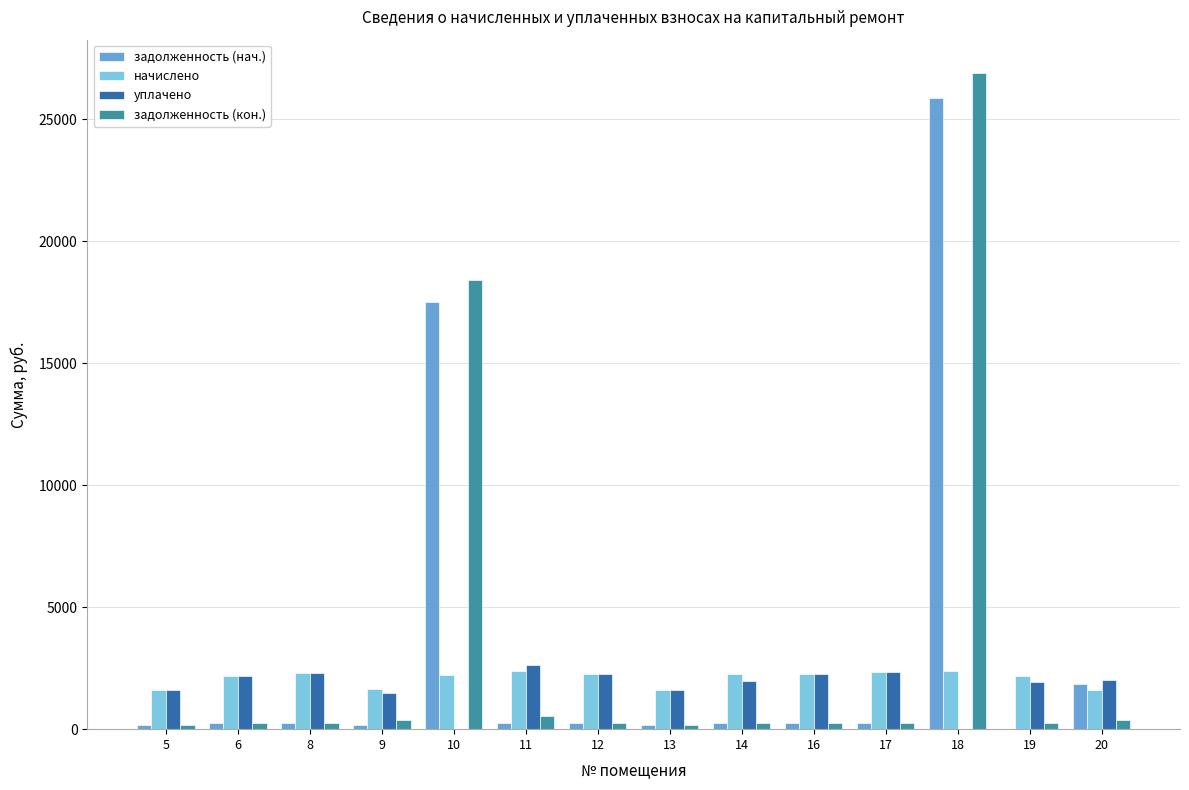

Are the bars horizontal?

No